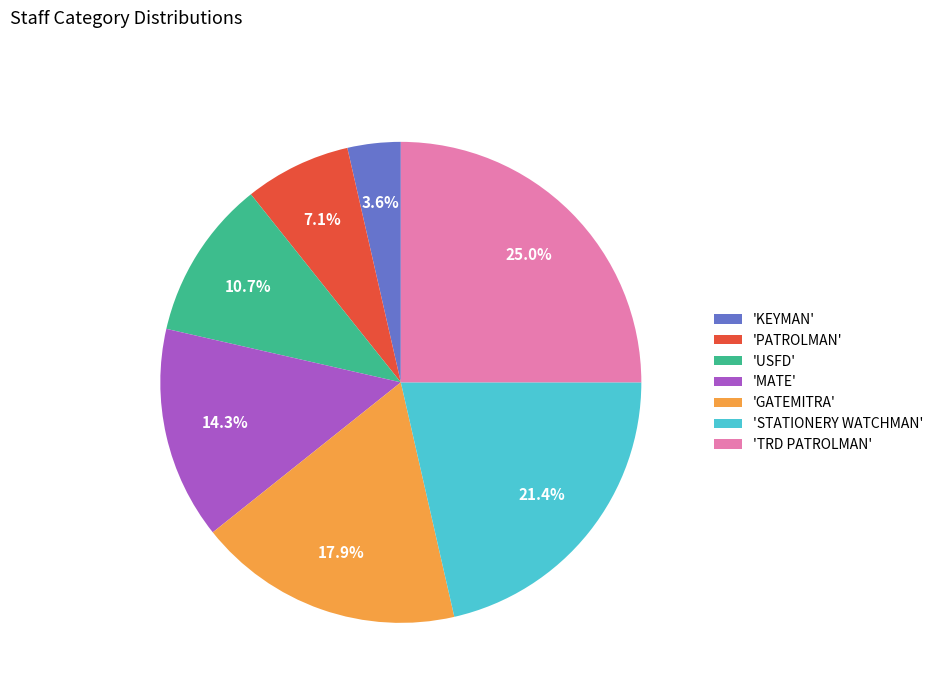

To the nearest percent, what is the difference between the largest and smallest slice percentages?

21%